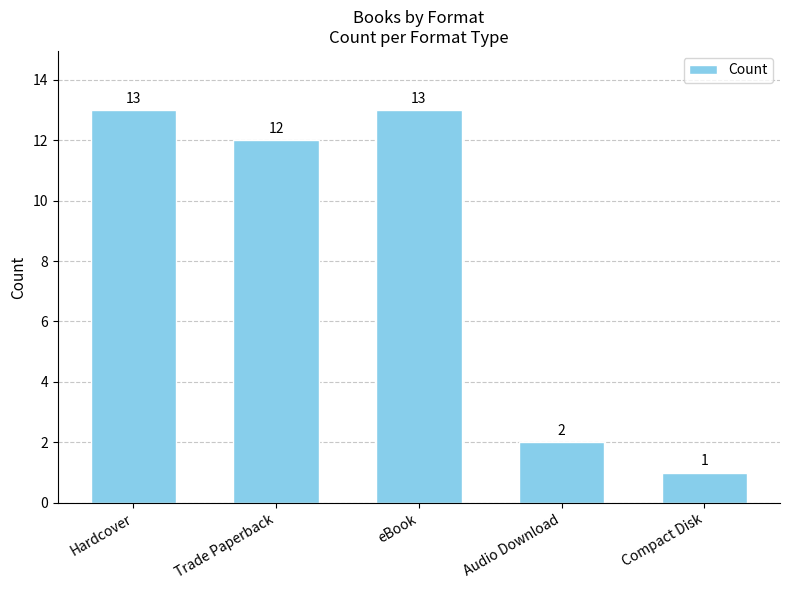

The value at Audio Download is 1. True or false?

False